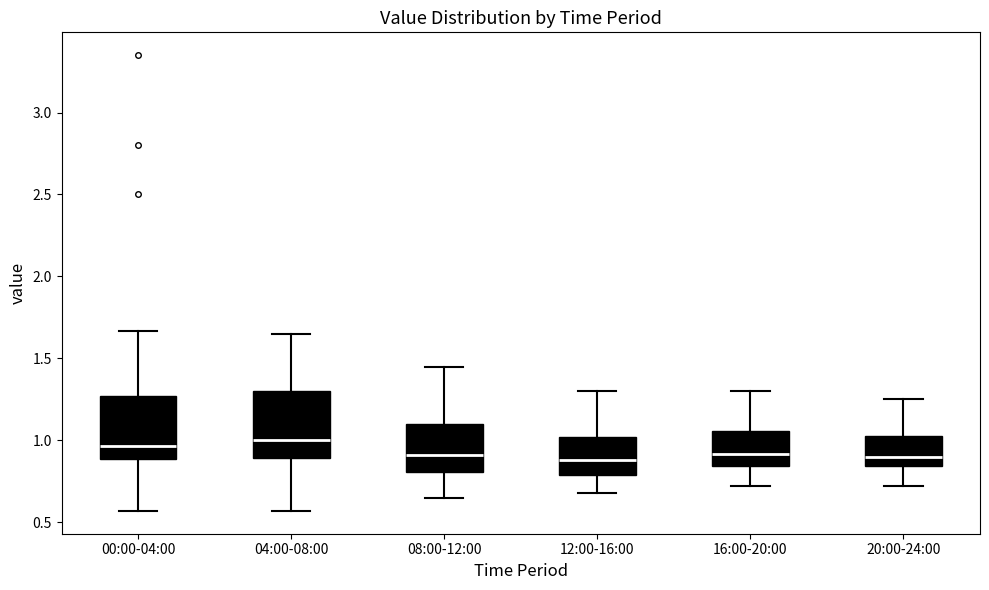

Reading left to right, read every box against the y-axis: the position of its median line, the range the box covers, and the ends of its whiskers. The values are not printed on the chart, so give them approximately, as read against the axis.

00:00-04:00: median 0.95, box 0.90 to 1.25, whiskers 0.55 to 1.65
04:00-08:00: median 1.00, box 0.90 to 1.30, whiskers 0.55 to 1.65
08:00-12:00: median 0.90, box 0.80 to 1.10, whiskers 0.65 to 1.45
12:00-16:00: median 0.90, box 0.80 to 1.00, whiskers 0.70 to 1.30
16:00-20:00: median 0.90, box 0.85 to 1.05, whiskers 0.70 to 1.30
20:00-24:00: median 0.90, box 0.85 to 1.05, whiskers 0.70 to 1.25